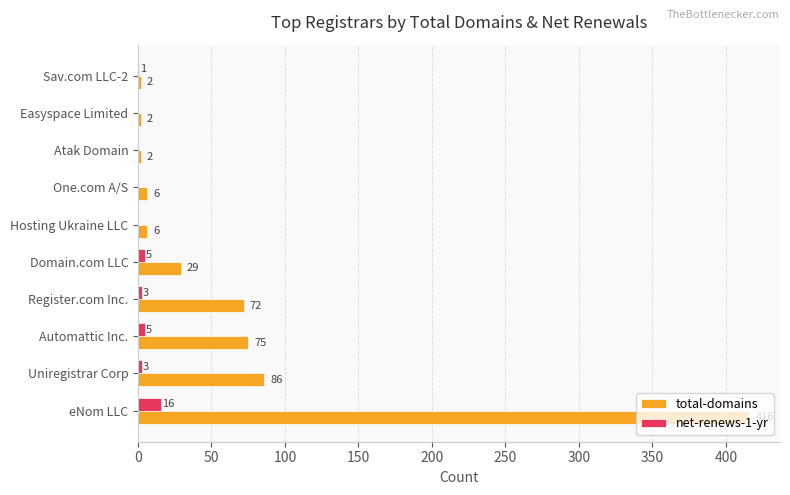

What is the highest value of the net-renews-1-yr series?

16